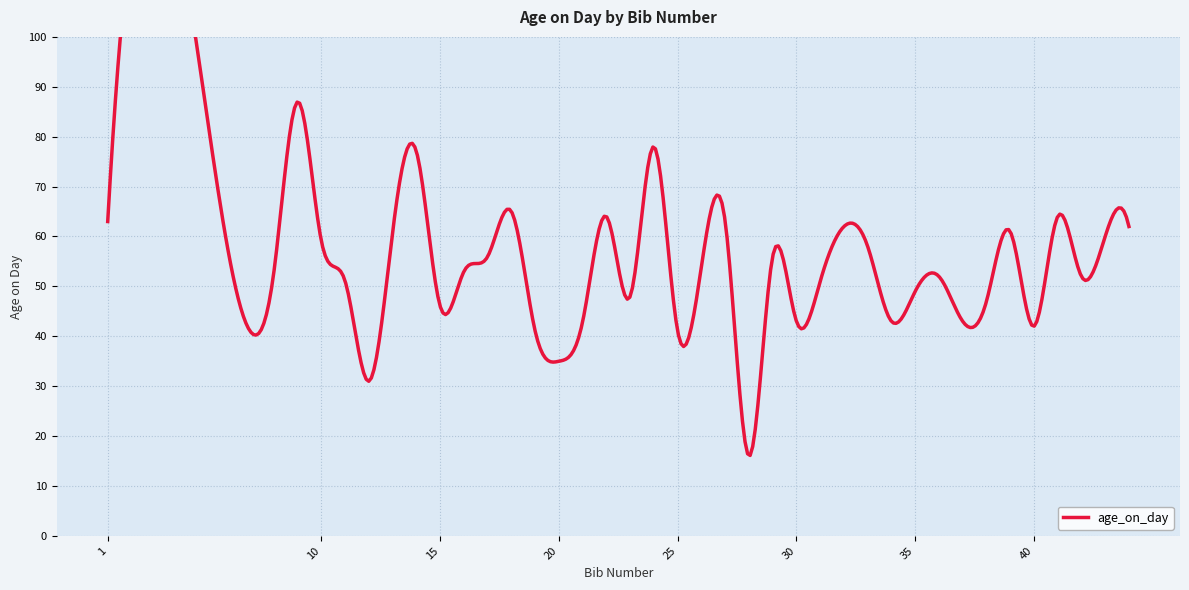

Reading left to right, list all the values displayed in this chart.

63	59	41	53	87	59	51	31	61	77	46	53	56	65	41	35	43	64	48	78	41	54	63	16	56	43	51	62	58	43	49	52	43	47	61	42	64	52	60	62